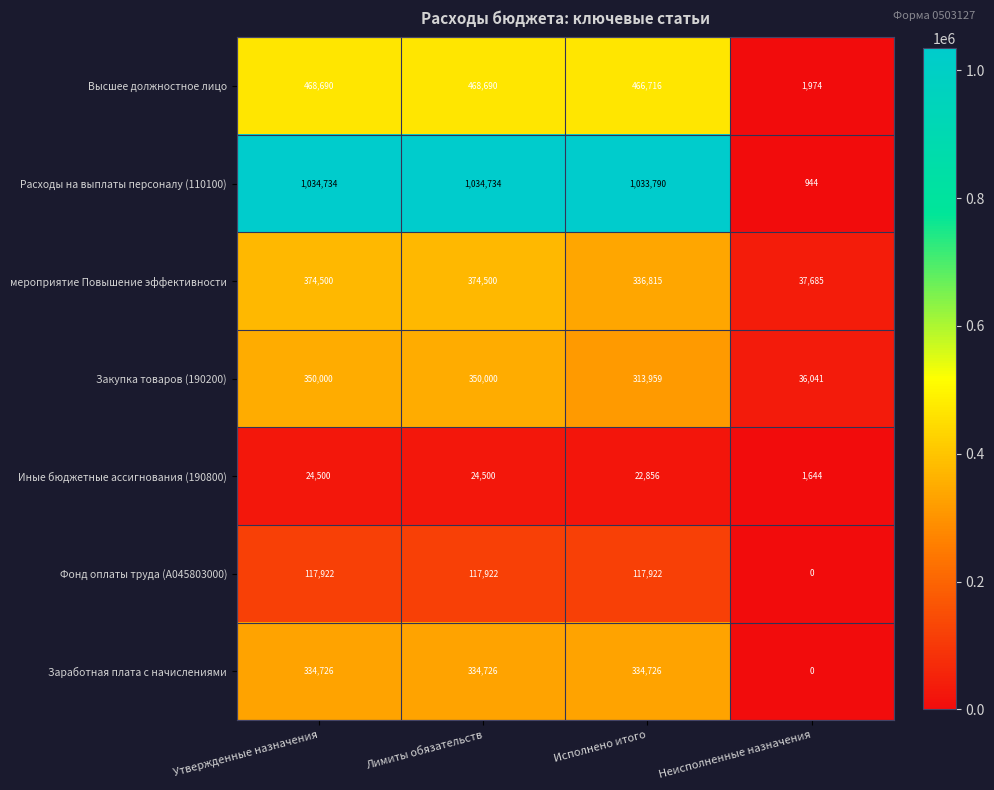

Read the Высшее должностное лицо value at Неисполненные назначения.

1974